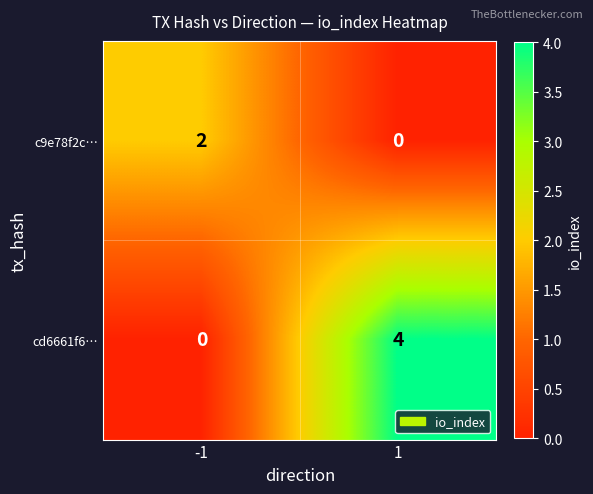

What is the maximum value for cd6661f6…?

4